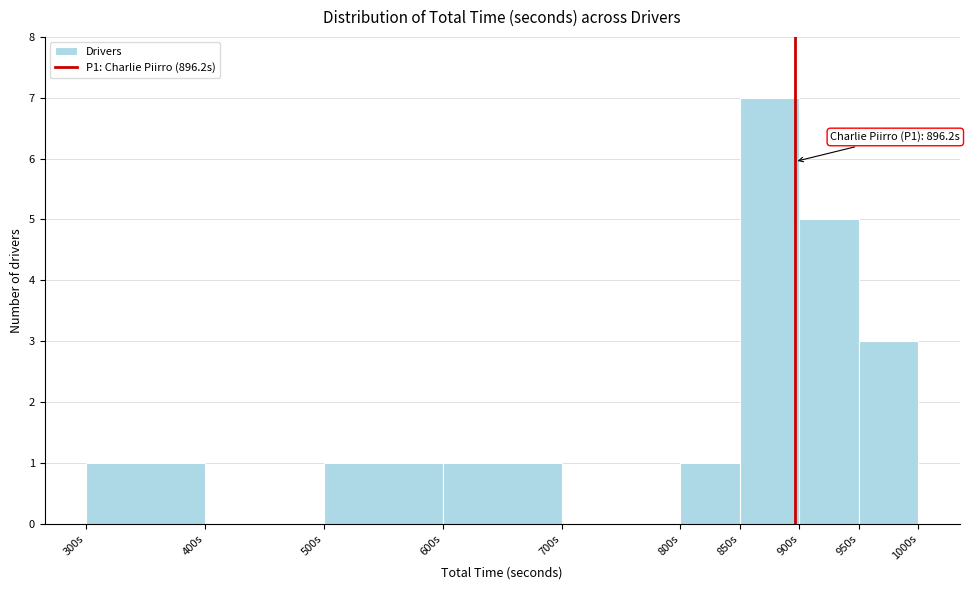

Over which range of the x-axis is the bar tallest?

850 to 900